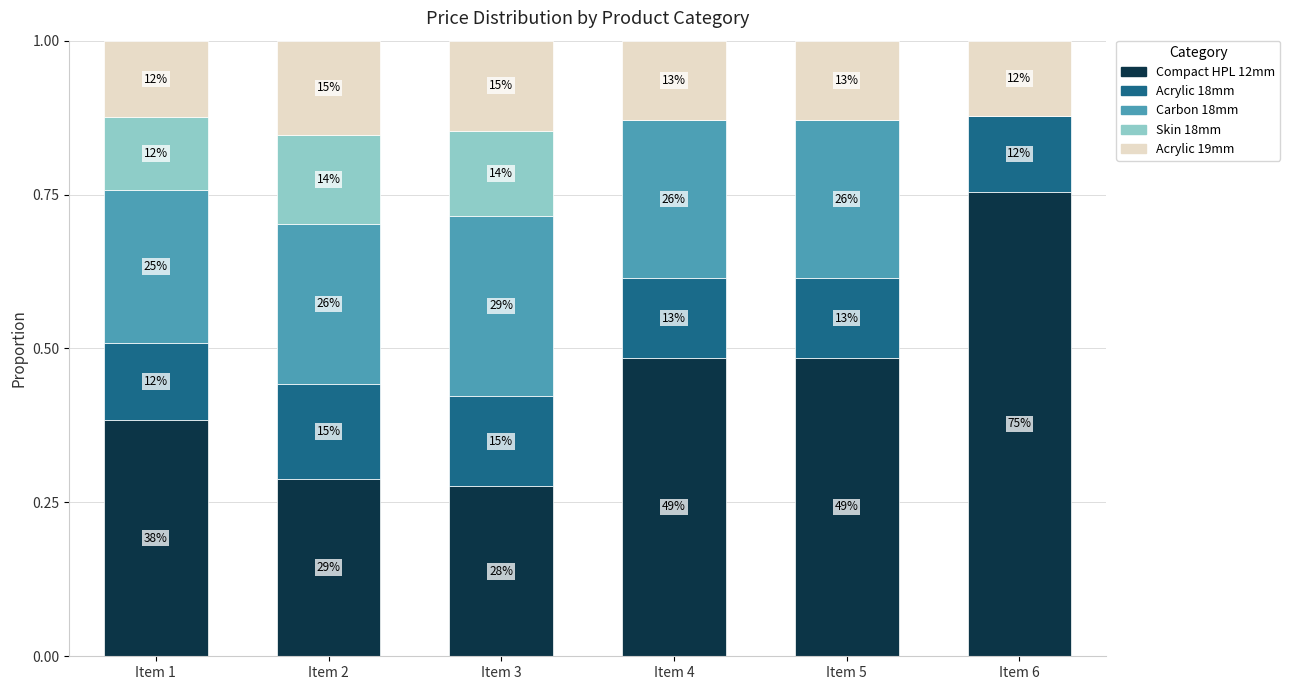

What is the sum of the Carbon 18mm values at Item 3 and Item 6?

0.3